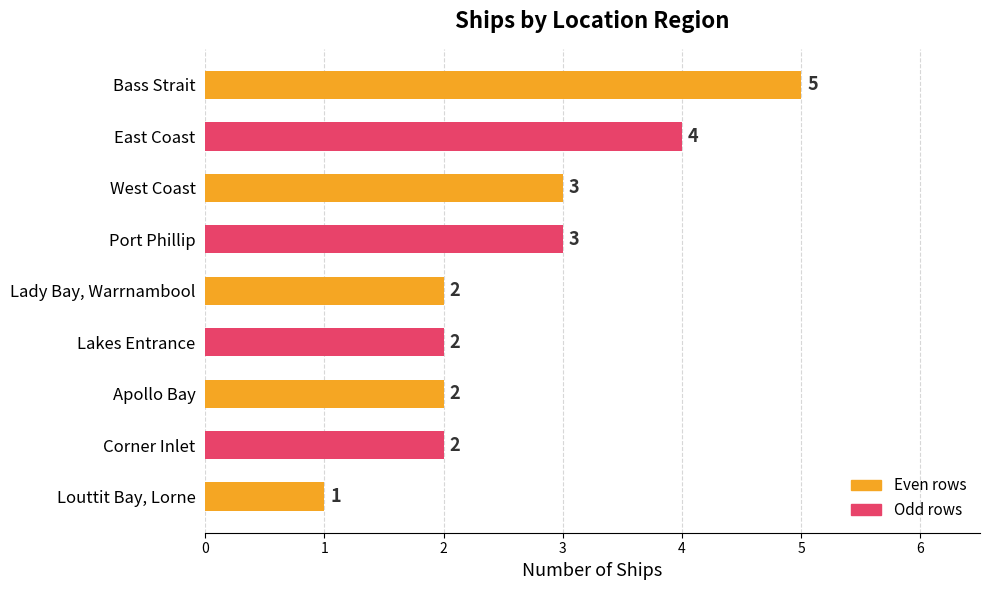

What is the sum of the values at Bass Strait and Port Phillip?

8